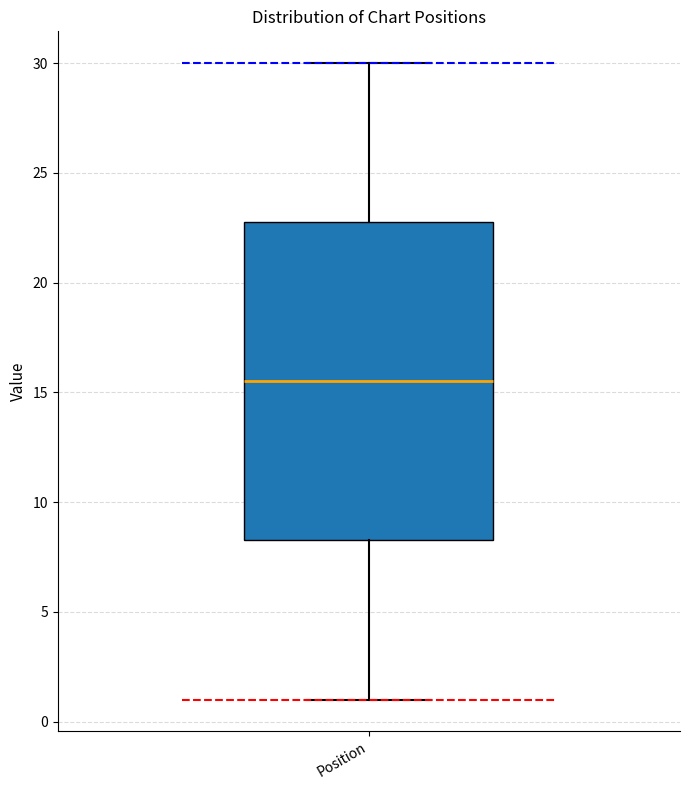

Read this box plot against the y-axis: the position of the median line, the range covered by the box, and the ends of both whiskers. The values are not printed on the chart, so give them approximately, as read against the axis.

median 15.5, box 8.5 to 23.0, whiskers 1.0 to 30.0